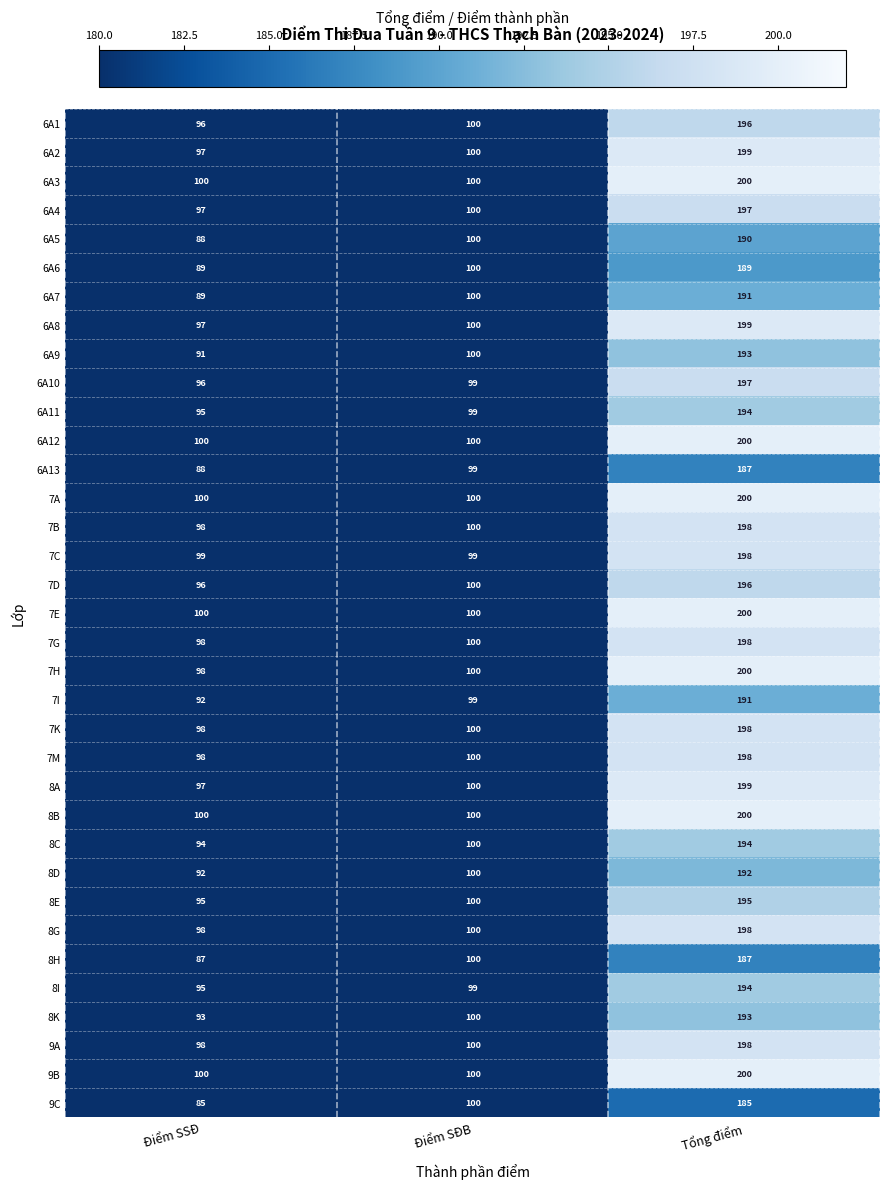

At which label is 7I closest to 141?

Điểm SĐB